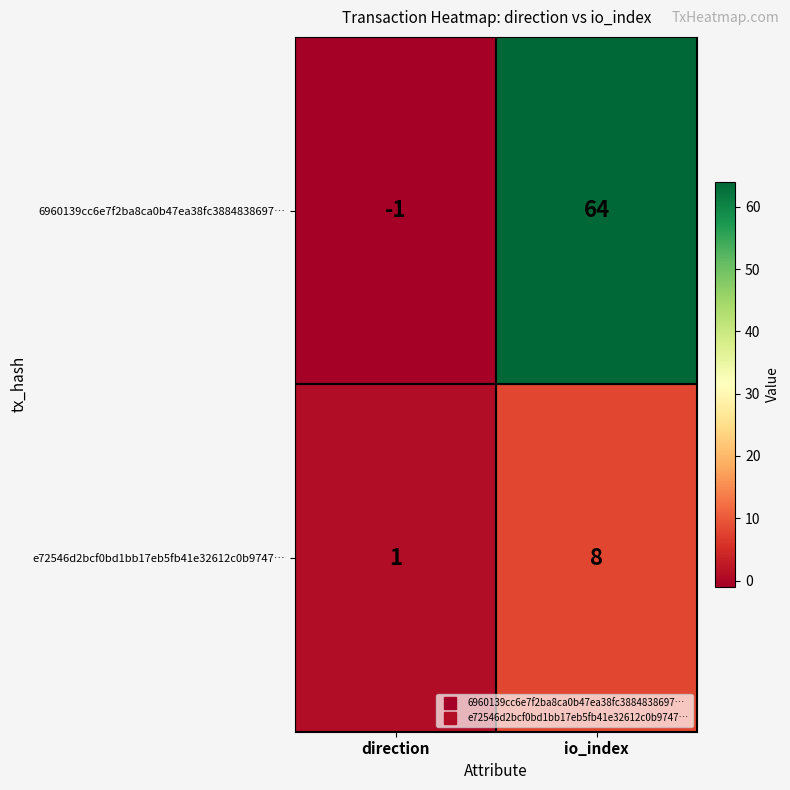

The value of e72546d2bcf0bd1bb17eb5fb41e32612c0b9747… at direction is 2. True or false?

False